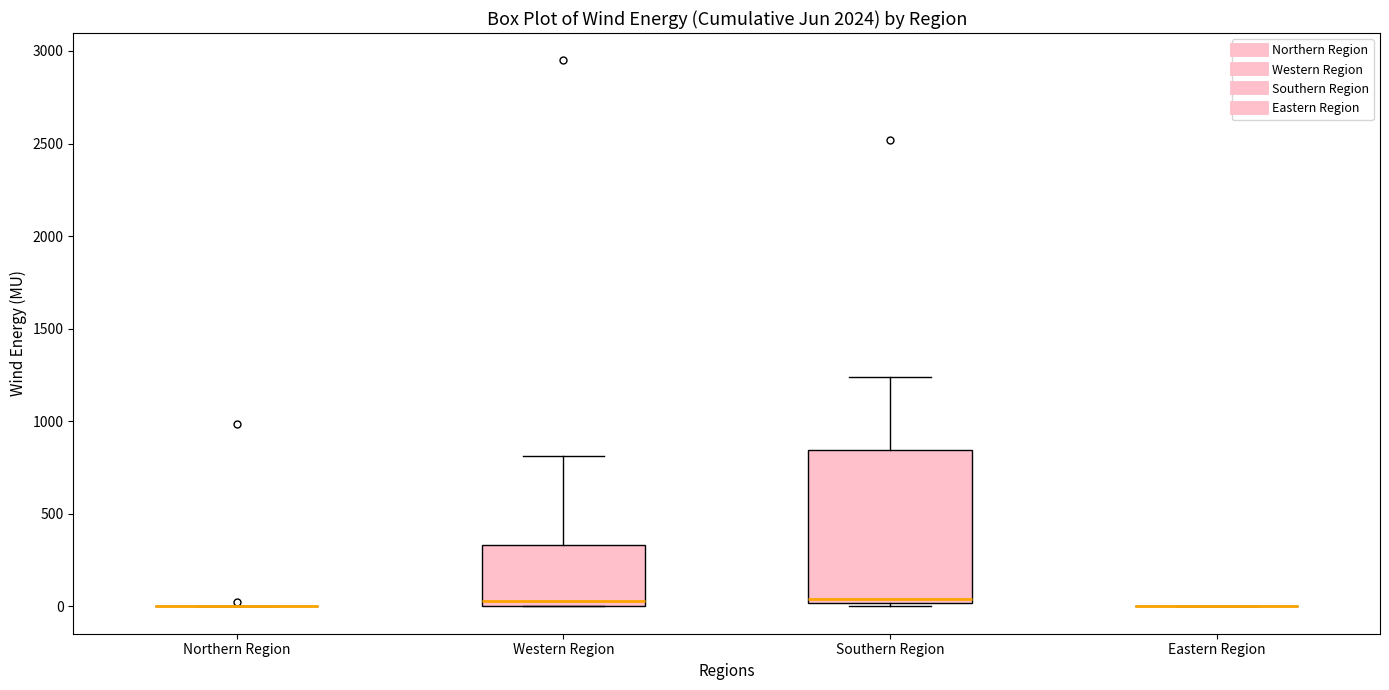

Comparing the boxes themselves (not the whiskers), which one is the tallest?

Southern Region